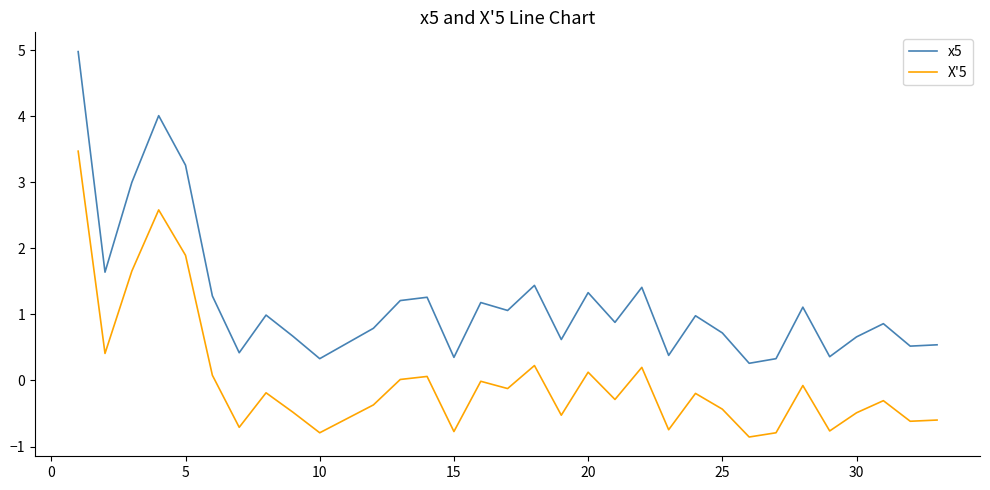

What is the difference between the maximum and minimum values in the x5 series?

4.7